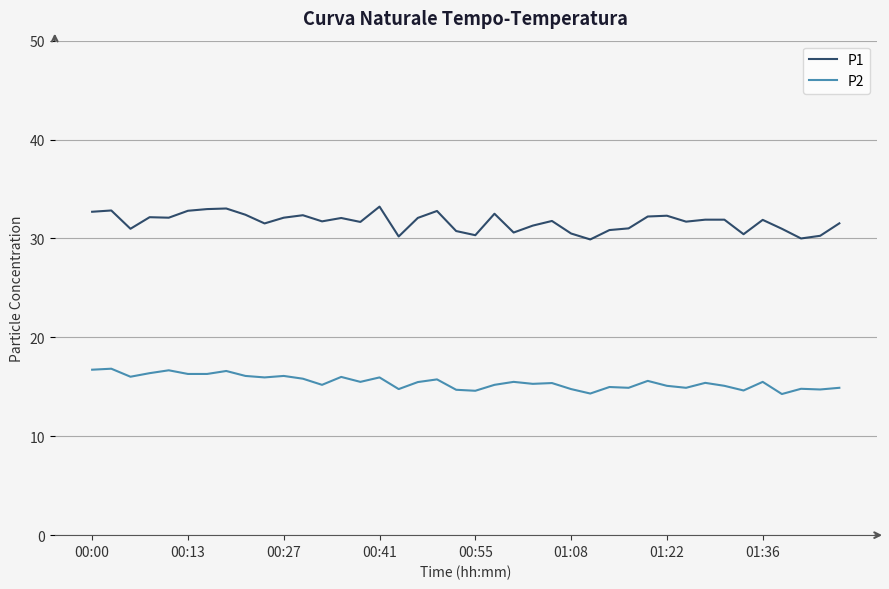

True or false: P2 and P1 intersect in this chart.

False